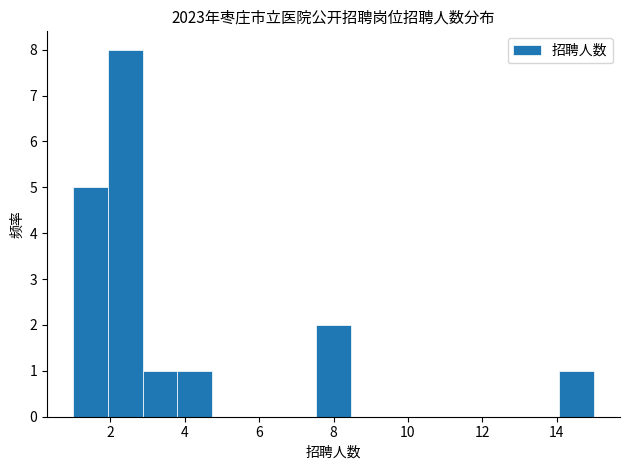

Reading left to right, list every bar in this chart as the range it spans on the x-axis followed by its height. Neither the bar edges nor the heights are printed on the chart, so give them approximately, as read against the axes.

1.0 to 2.0: 5
2.0 to 2.8: 8
2.8 to 3.8: 1
3.8 to 4.8: 1
4.8 to 5.6: 0
5.6 to 6.6: 0
6.6 to 7.6: 0
7.6 to 8.4: 2
8.4 to 9.4: 0
9.4 to 10.4: 0
10.4 to 11.2: 0
11.2 to 12.2: 0
12.2 to 13.2: 0
13.2 to 14.0: 0
14.0 to 15.0: 1